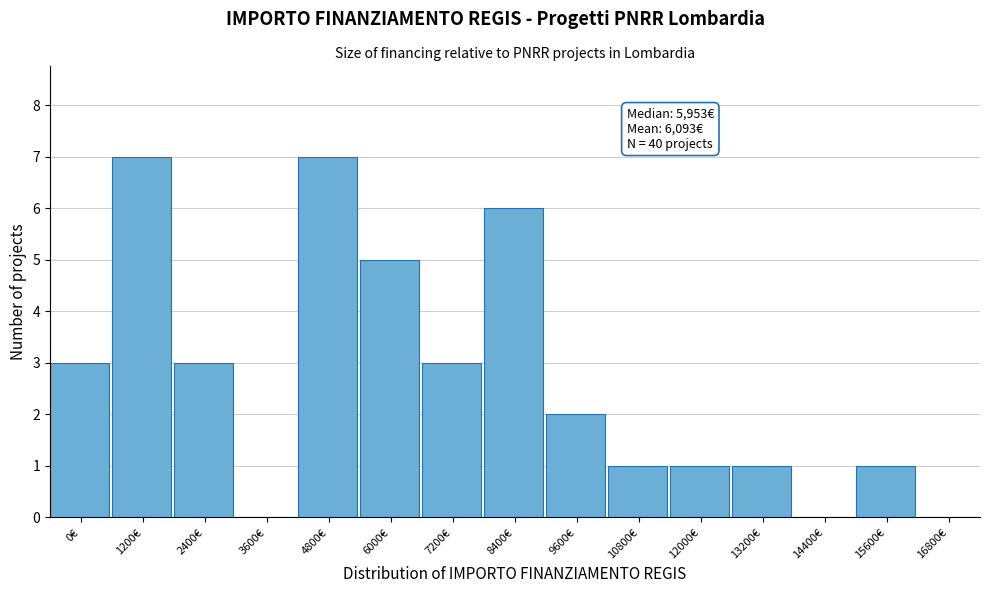

Reading left to right, transcribe all the data shown in this chart.

0€=3	1200€=7	2400€=3	3600€=0	4800€=7	6000€=5	7200€=3	8400€=6	9600€=2	10800€=1	12000€=1	13200€=1	14400€=0	15600€=1	16800€=0